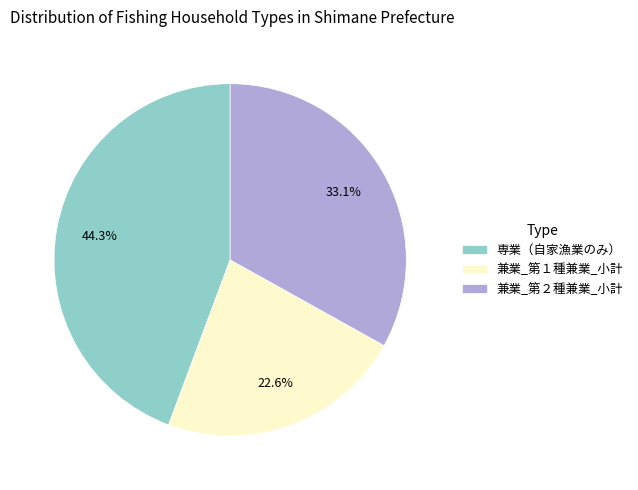

Rank the categories by value from lowest to highest.

兼業_第１種兼業_小計, 兼業_第２種兼業_小計, 専業（自家漁業のみ）